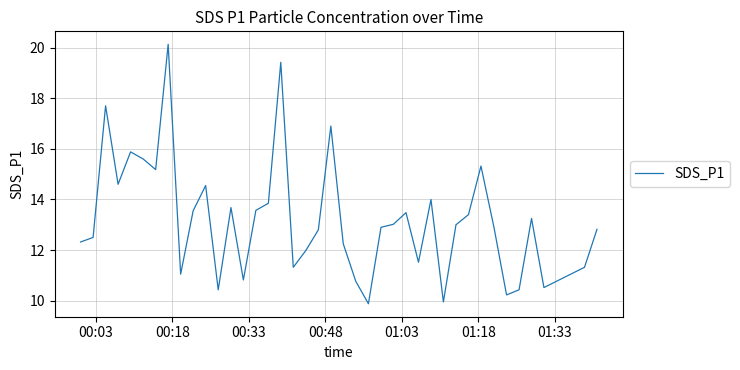

What is the smallest value displayed?

9.9